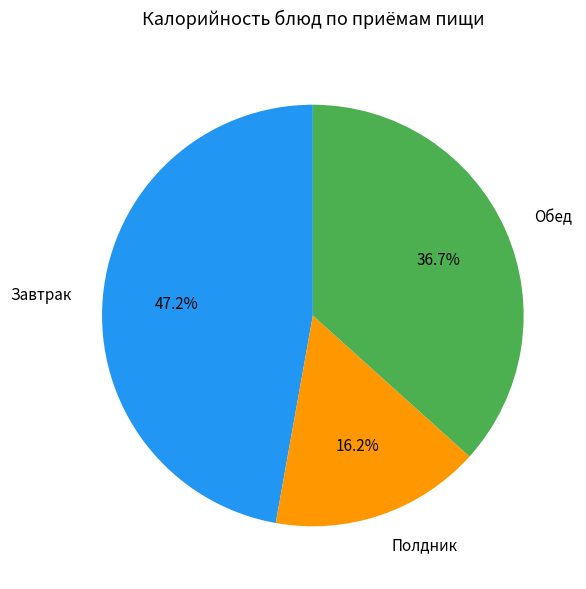

To the nearest percent, what is the difference between the largest and smallest slice percentages?

31%